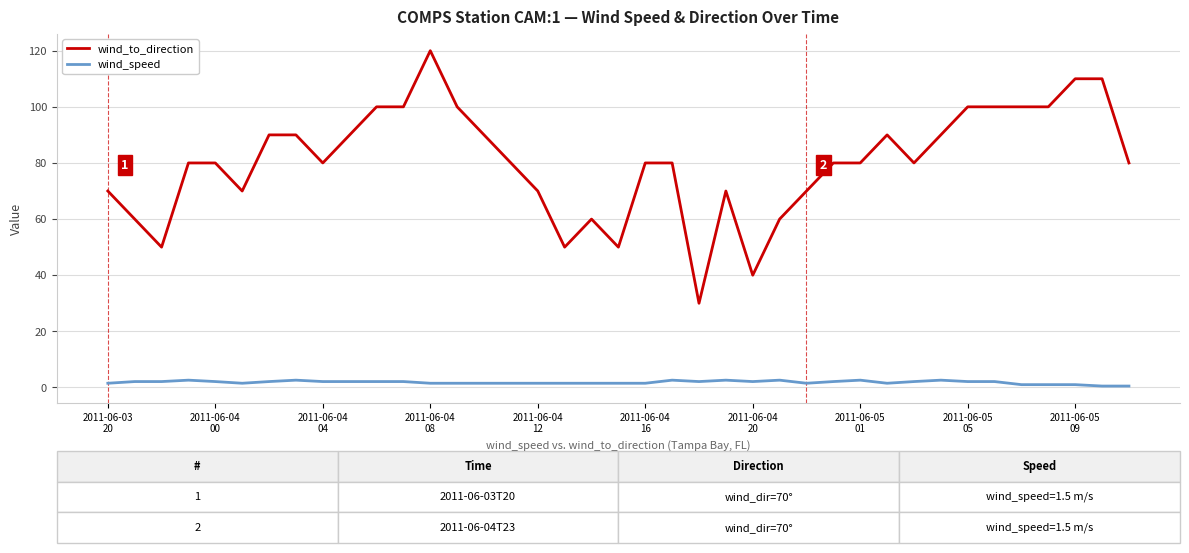

True or false: wind_to_direction has more than 1 points higher than both neighbors.

True